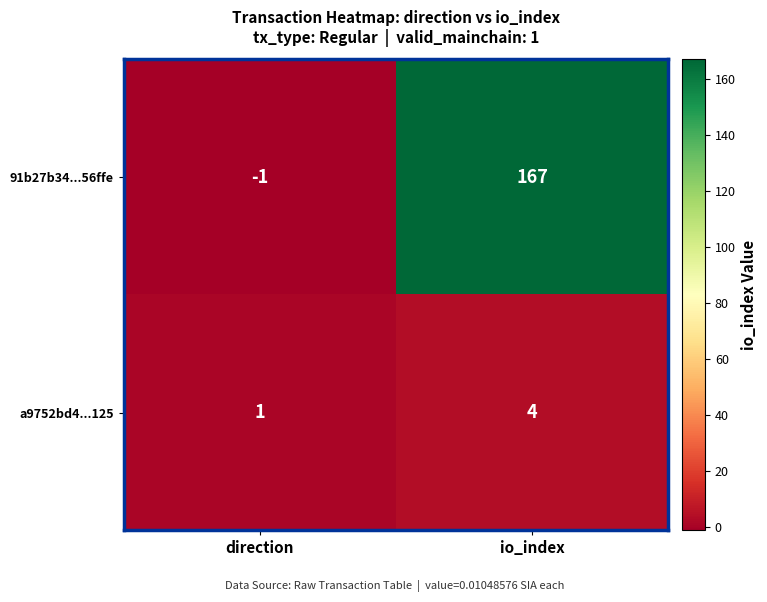

Which series has the largest total across all categories?

91b27b34...56ffe